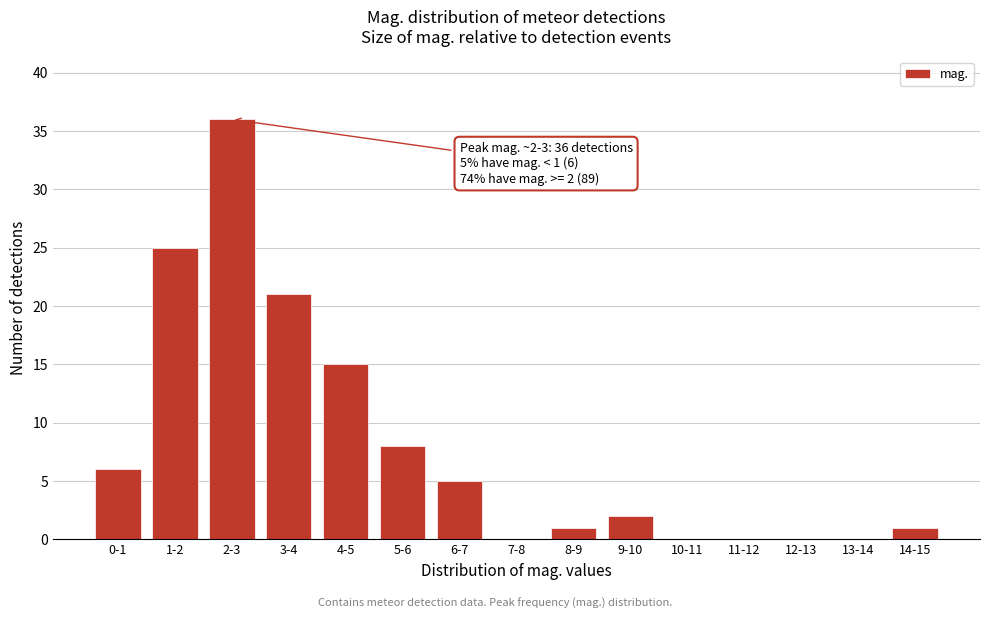

Reading right to left, transcribe all the data shown in this chart.

14-15=1	13-14=0	12-13=0	11-12=0	10-11=0	9-10=2	8-9=1	7-8=0	6-7=5	5-6=8	4-5=15	3-4=21	2-3=36	1-2=25	0-1=6